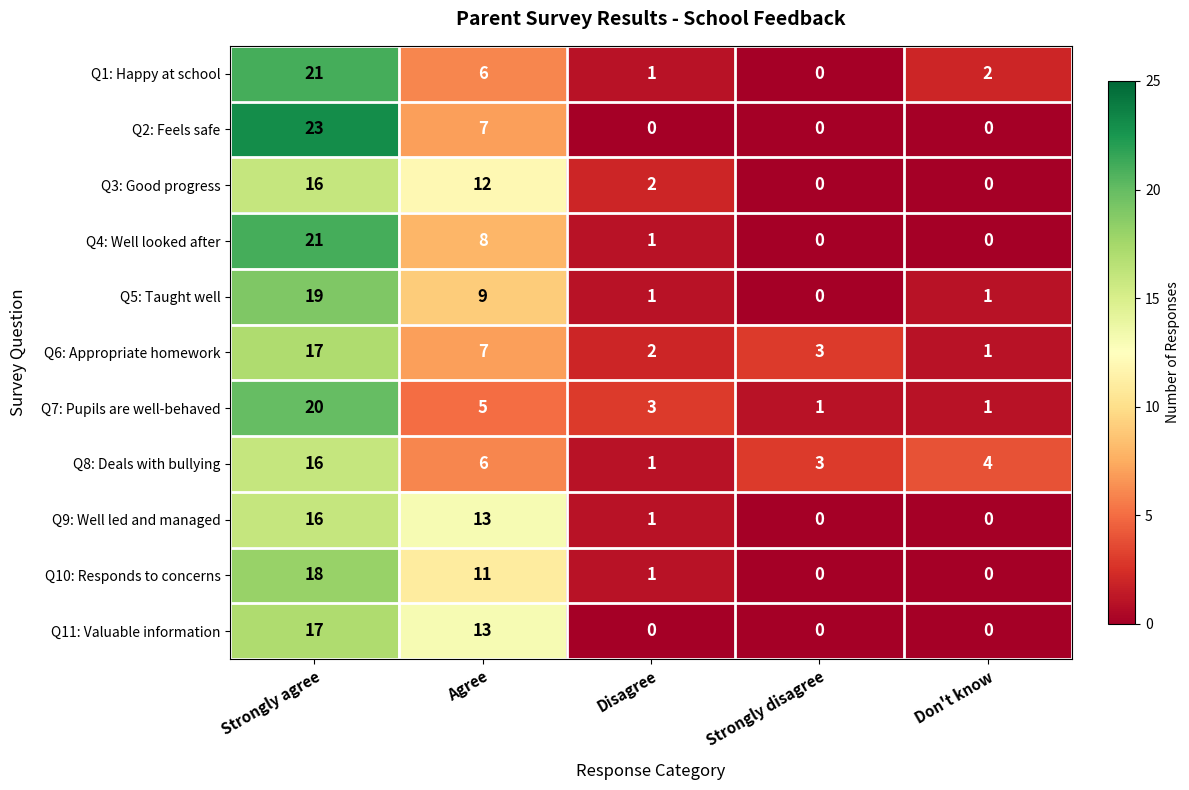

What is the difference between the second highest and minimum values in the Q1: Happy at school series?

6